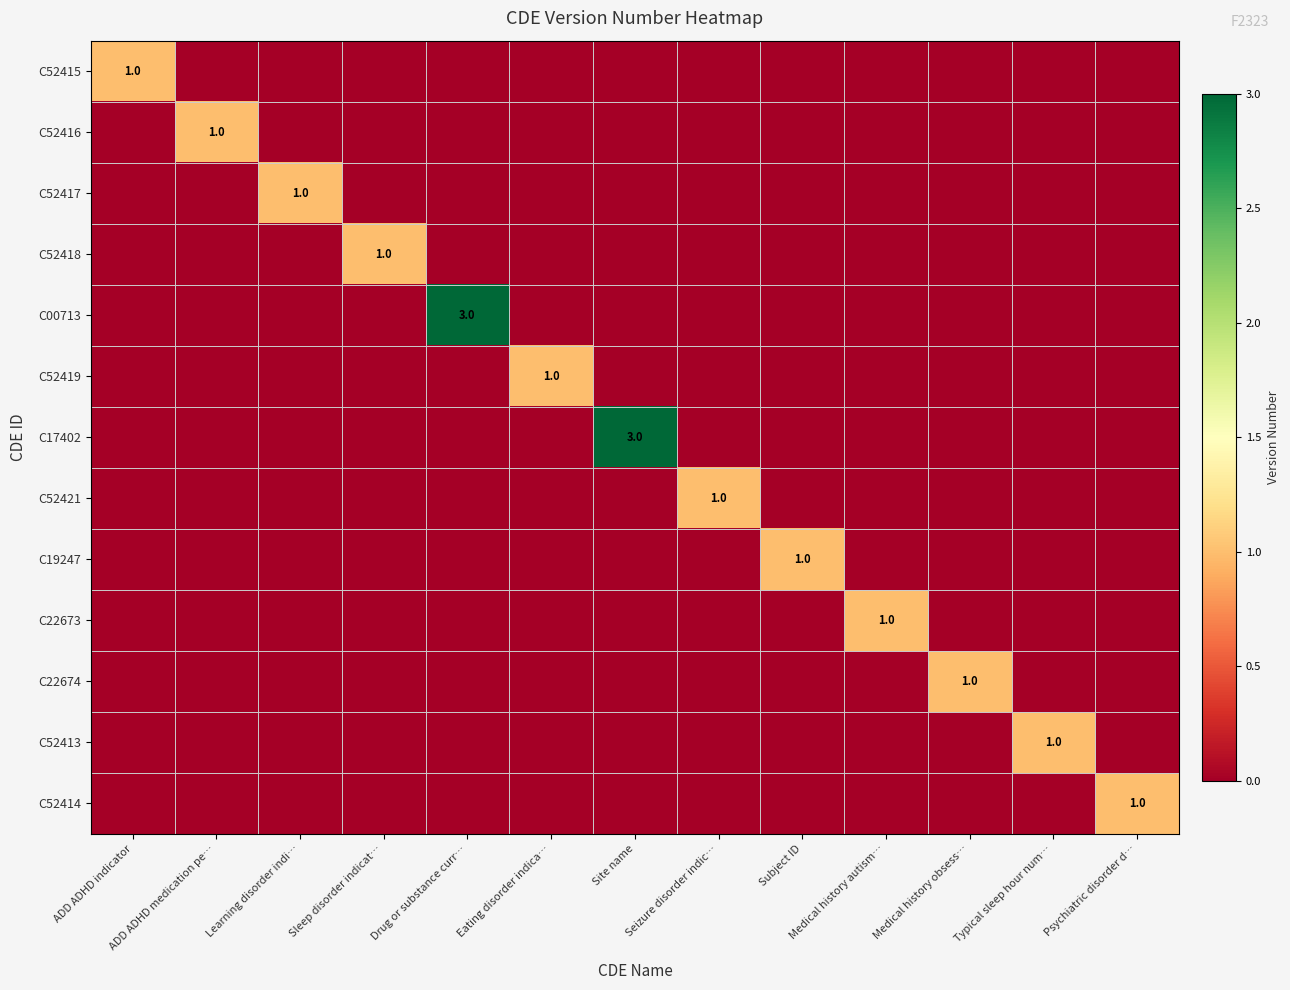

The value of C52414 at Psychiatric disorder d… is 1. True or false?

True